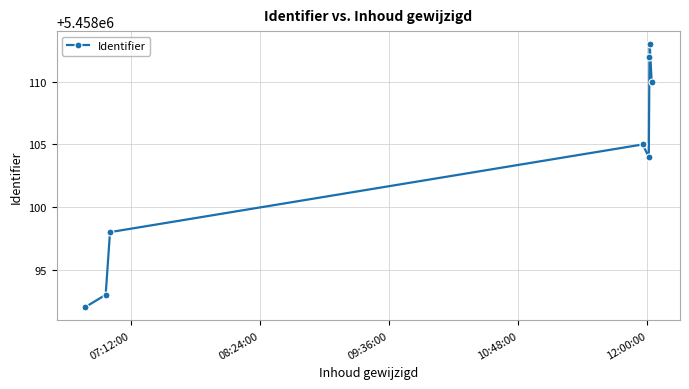

What is the value of the 1st point from the left?

5458092